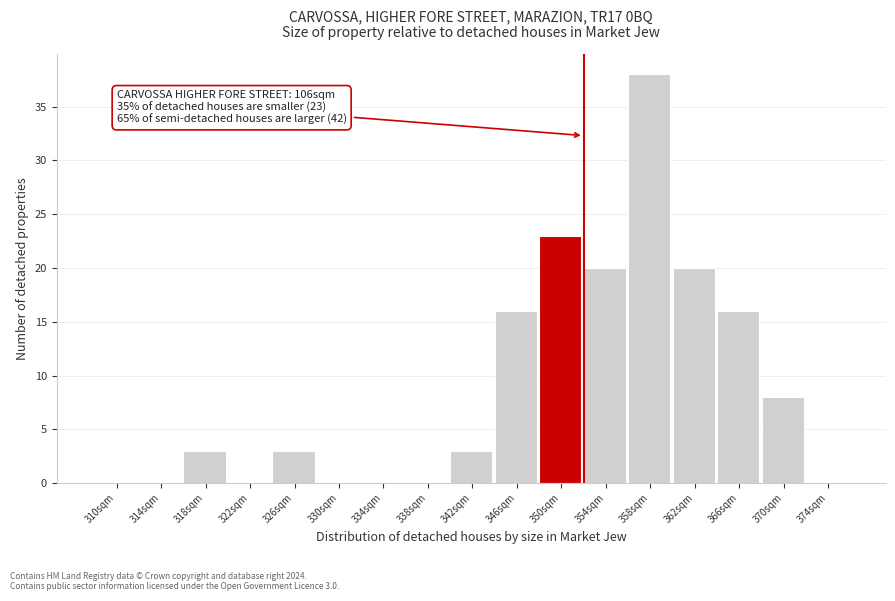

Reading right to left, list all the values displayed in this chart.

374sqm=0	370sqm=8	366sqm=16	362sqm=20	358sqm=38	354sqm=20	350sqm=23	346sqm=16	342sqm=3	338sqm=0	334sqm=0	330sqm=0	326sqm=3	322sqm=0	318sqm=3	314sqm=0	310sqm=0